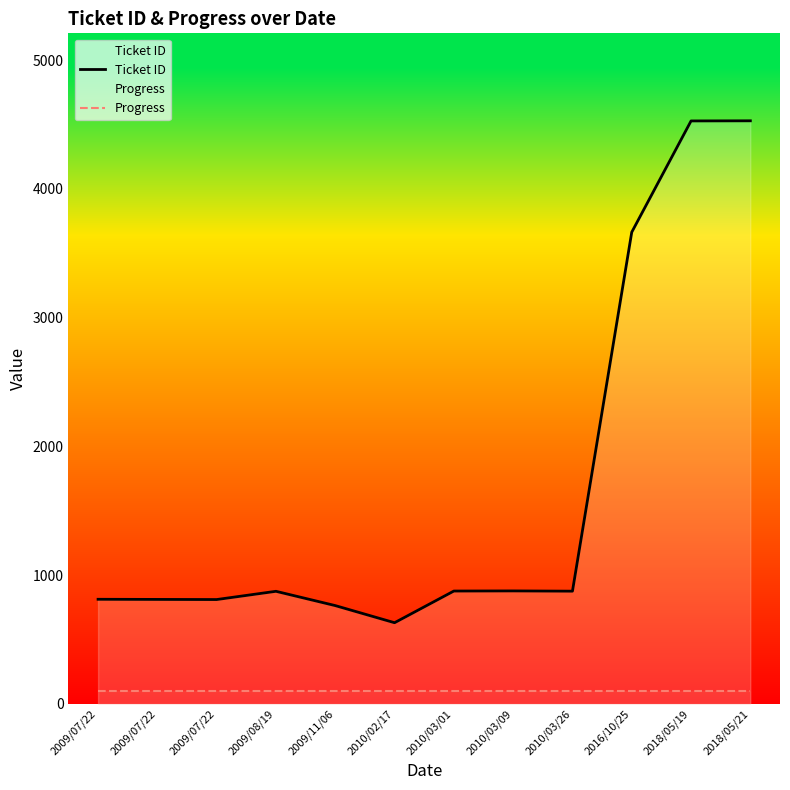

Reading right to left, transcribe all the data shown in this chart.

Ticket ID: 2018/05/21=4529	2018/05/19=4528	2016/10/25=3664	2010/03/26=876	2010/03/09=878	2010/03/01=877	2010/02/17=631	2009/11/06=764	2009/08/19=875	2009/07/22=811	2009/07/22=812	2009/07/22=813
Progress: 2018/05/21=100	2018/05/19=100	2016/10/25=100	2010/03/26=100	2010/03/09=100	2010/03/01=100	2010/02/17=100	2009/11/06=100	2009/08/19=100	2009/07/22=100	2009/07/22=100	2009/07/22=100